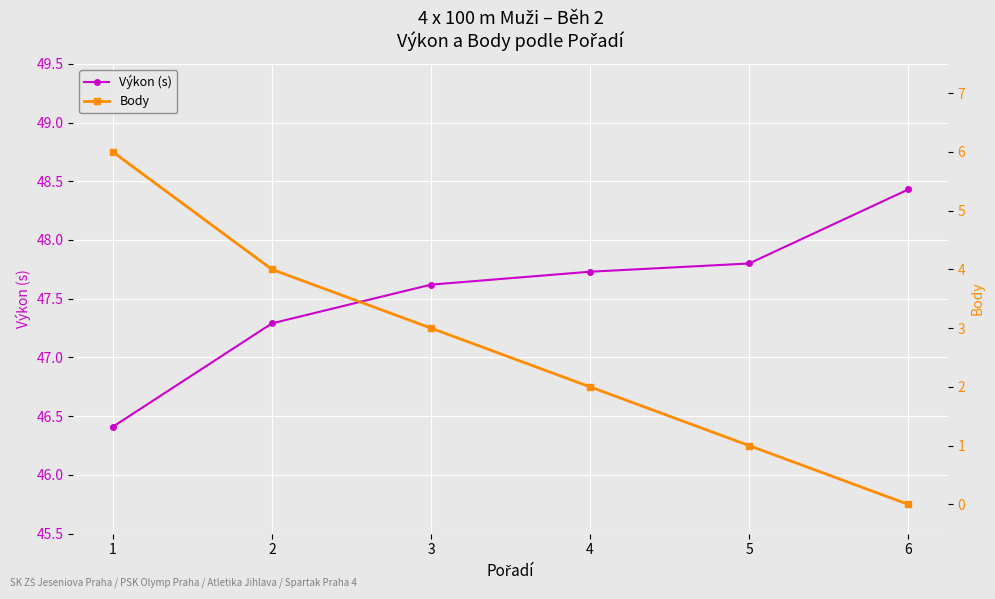

Where does the Body series first go above 3?

1